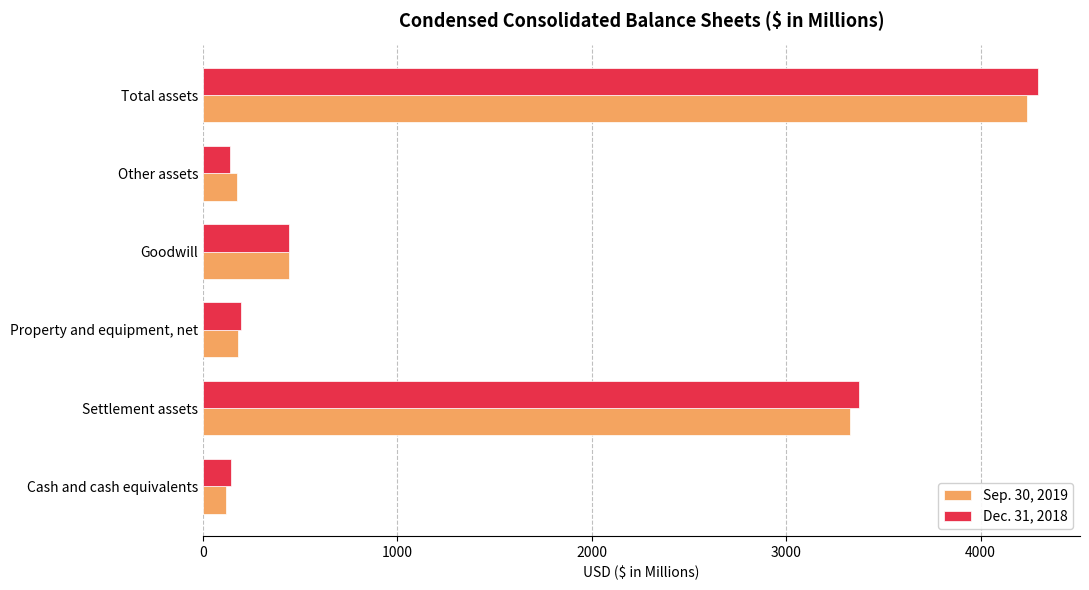

What is the total value across all series at Property and equipment, net?

372.5